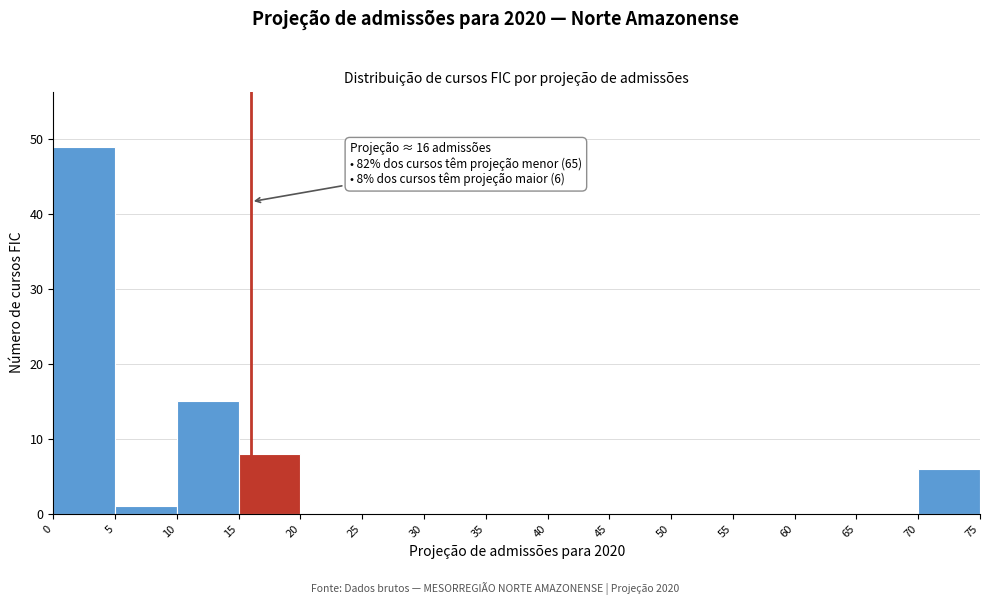

Over which range of the x-axis is the bar tallest?

0 to 5